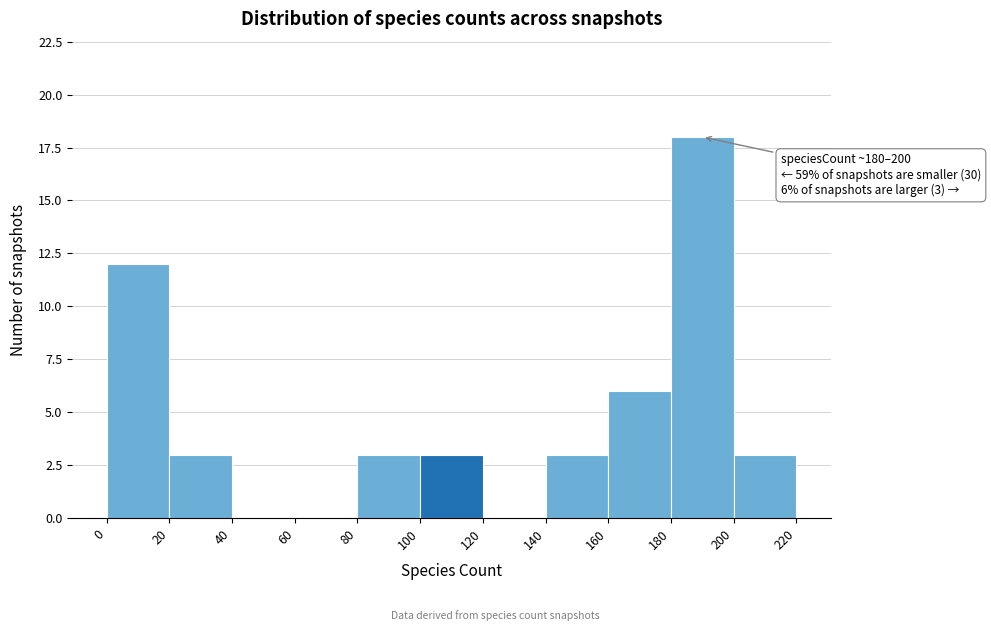

Over which range of the x-axis is the bar tallest?

180 to 200